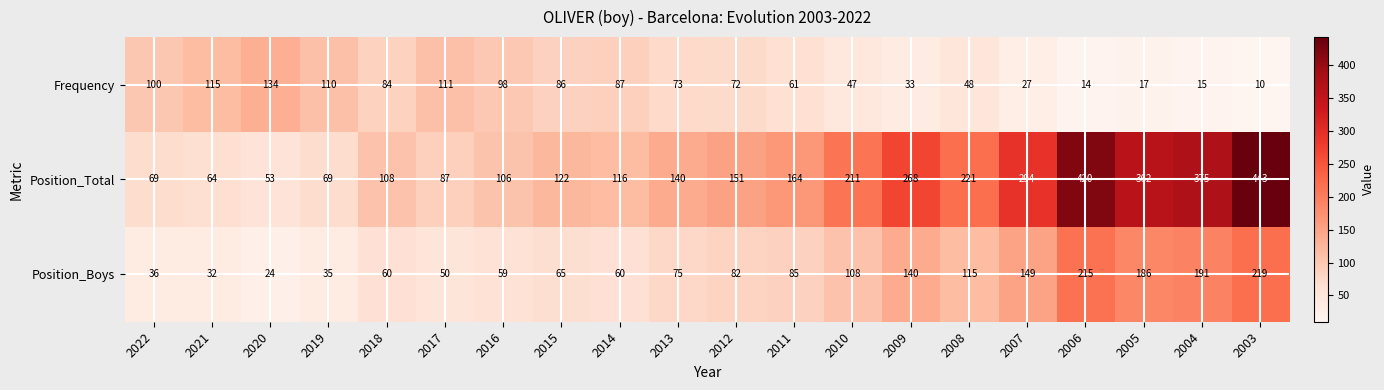

What is the total value across all series at 2018?

252